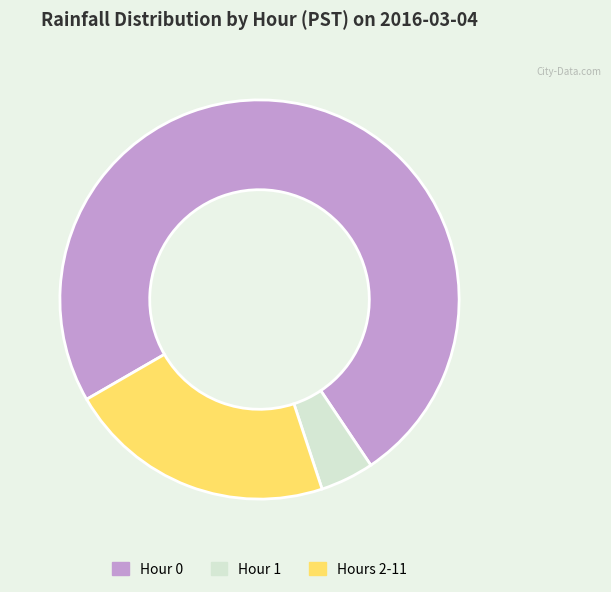

Rank the categories by value from lowest to highest.

Hour 1, Hours 2-11, Hour 0